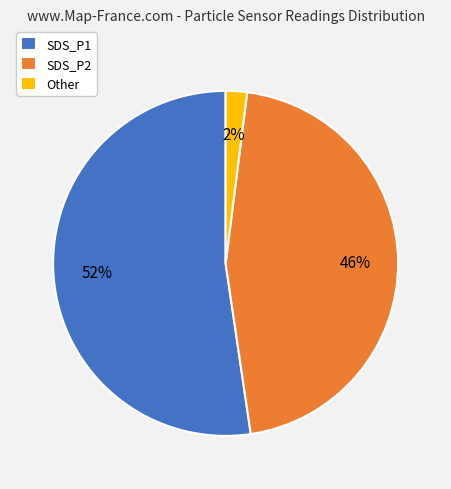

How many segments does this pie chart have?

3